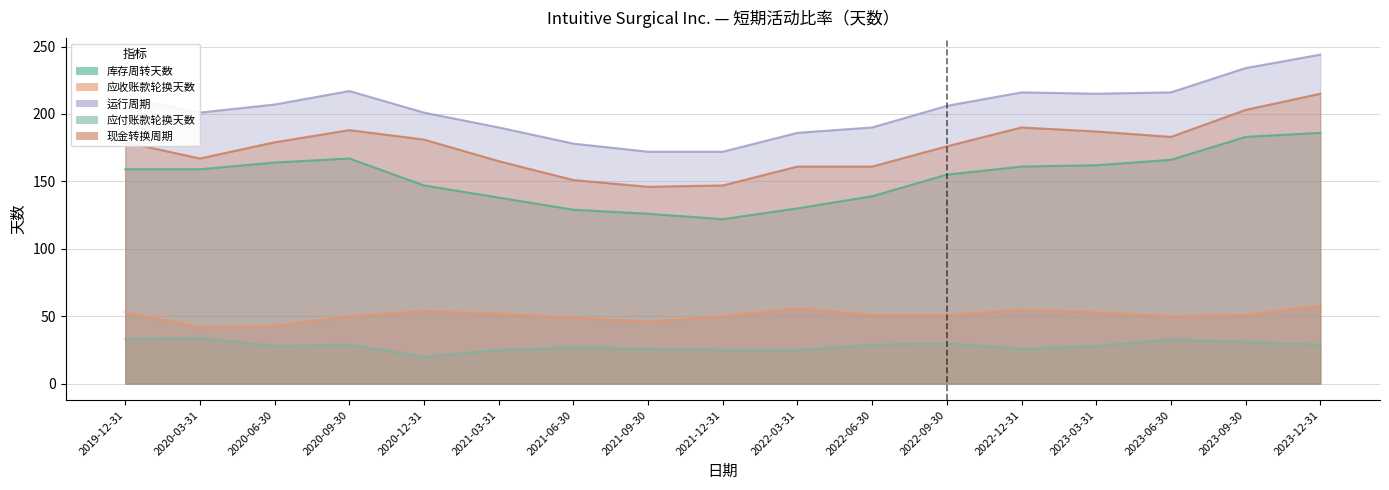

Reading right to left, transcribe all the data shown in this chart.

库存周转天数: 186	183	166	162	161	155	139	130	122	126	129	138	147	167	164	159	159
应收账款轮换天数: 58	51	50	53	55	51	51	56	50	46	49	52	54	50	43	42	53
运行周期: 244	234	216	215	216	206	190	186	172	172	178	190	201	217	207	201	212
应付账款轮换天数: 29	31	33	28	26	30	29	25	25	26	27	25	20	29	28	34	33
现金转换周期: 215	203	183	187	190	176	161	161	147	146	151	165	181	188	179	167	179